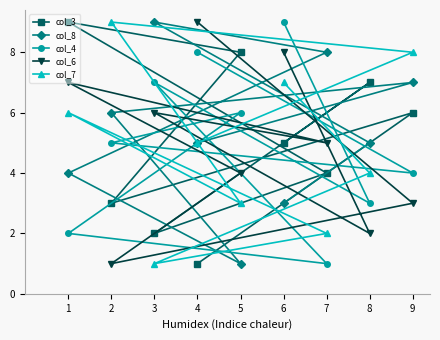

True or false: col_7 has a value of 13 at 3.

False